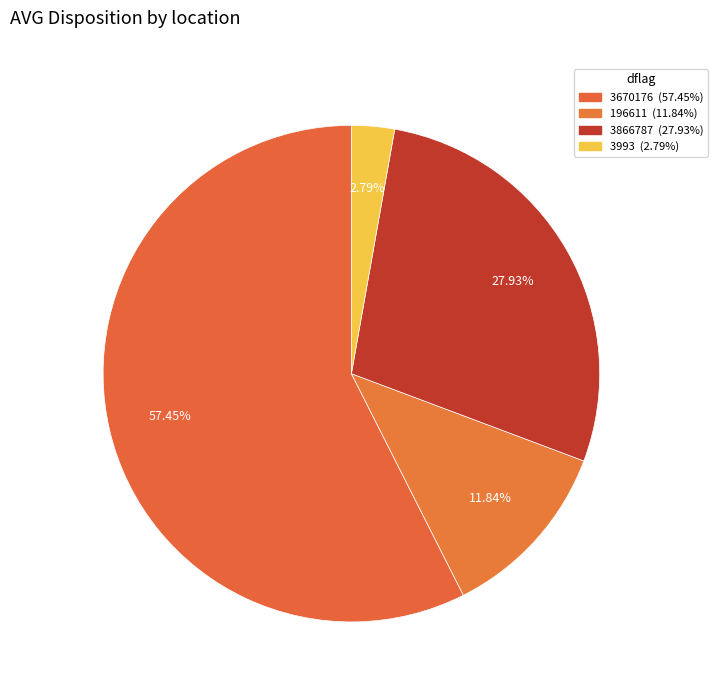

Count the number of slices in the pie.

4